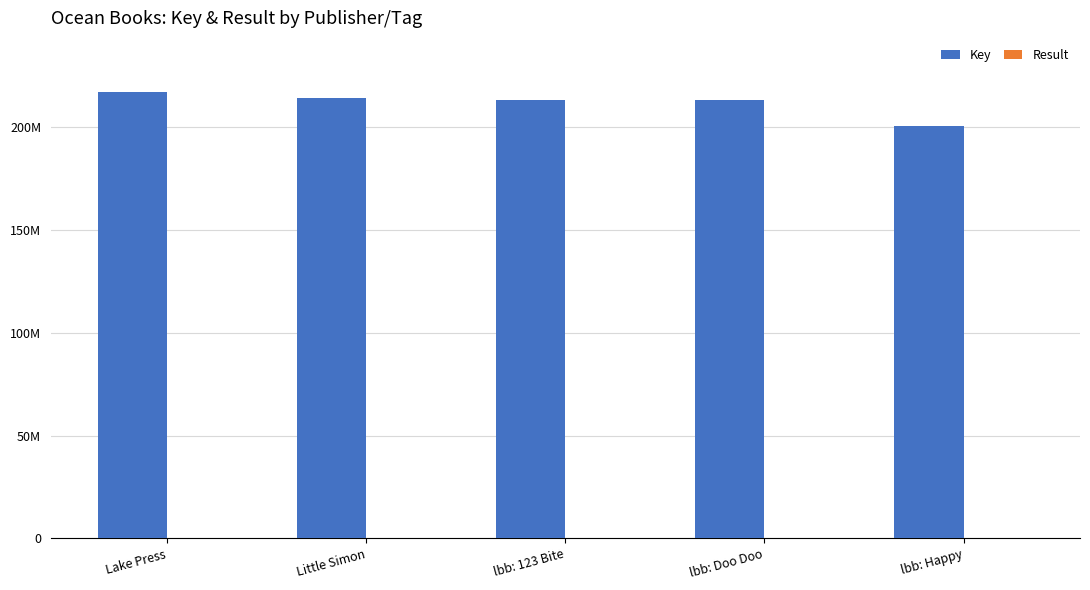

At which label does Key reach its minimum?

lbb: Happy